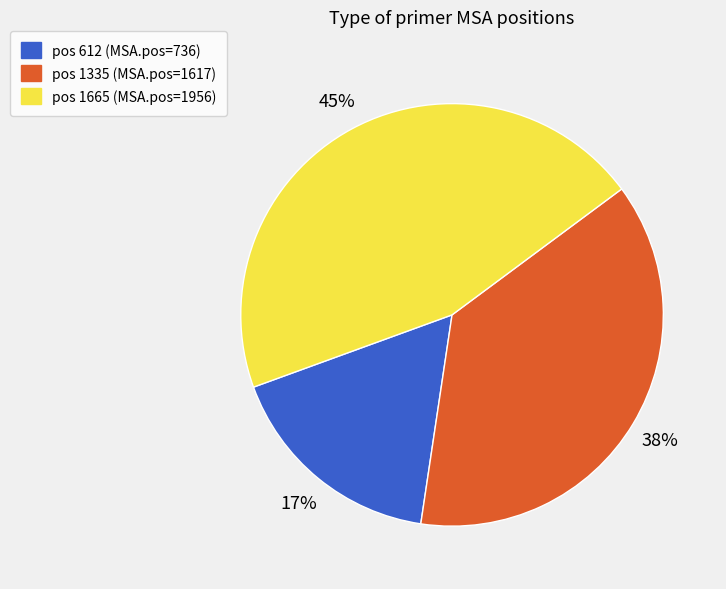

Rank the categories by value from highest to lowest.

pos 1665 (MSA.pos=1956), pos 1335 (MSA.pos=1617), pos 612 (MSA.pos=736)